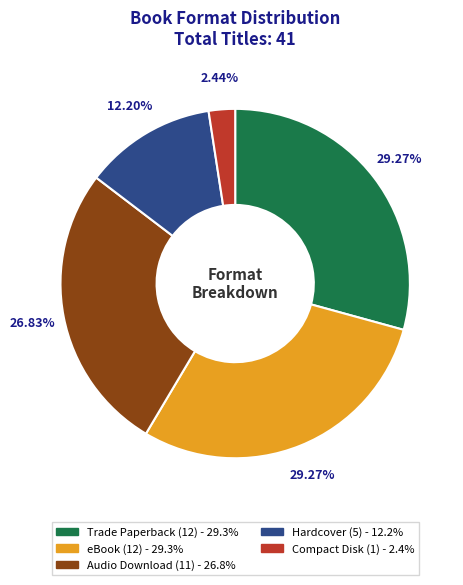

What is the smallest slice in the pie chart?

Compact Disk